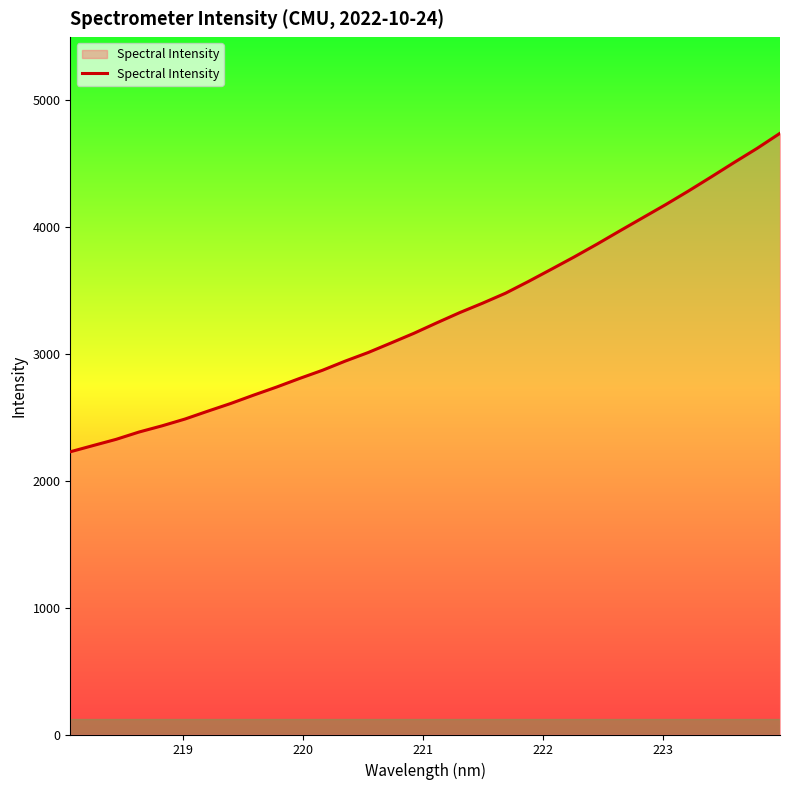

What is the greatest value displayed?

4741.2